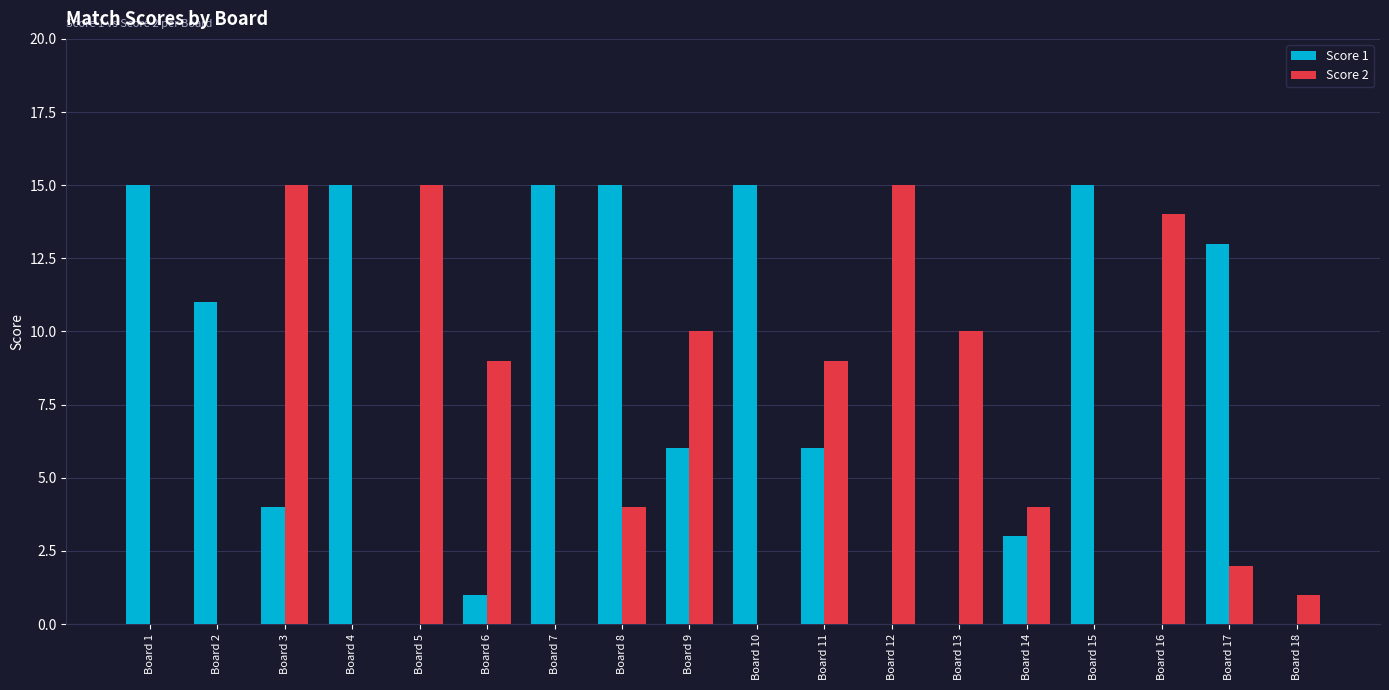

What are all the series names shown in the legend?

Score 1, Score 2